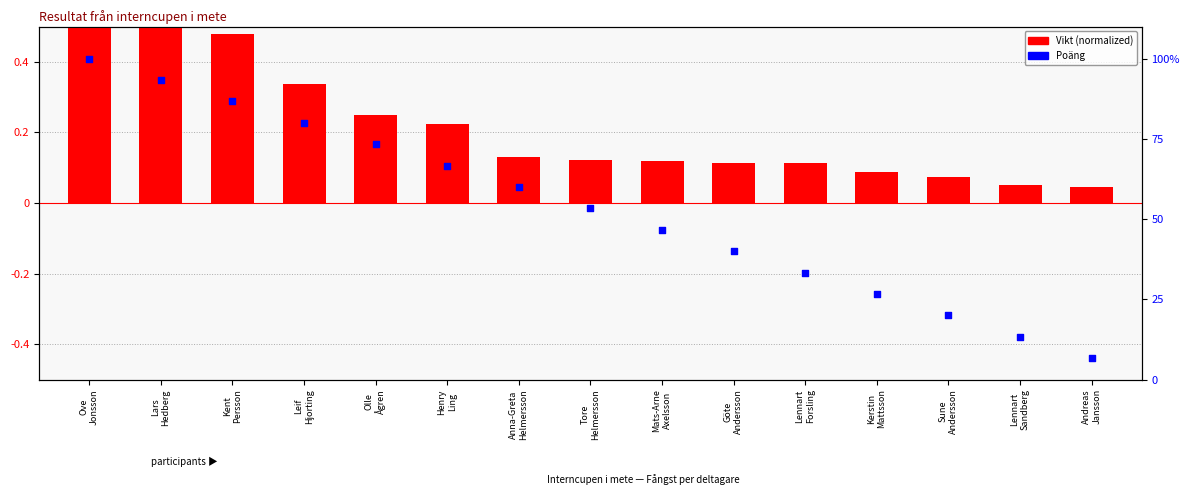

What are all the series names shown in the legend?

Vikt (normalized), Poäng